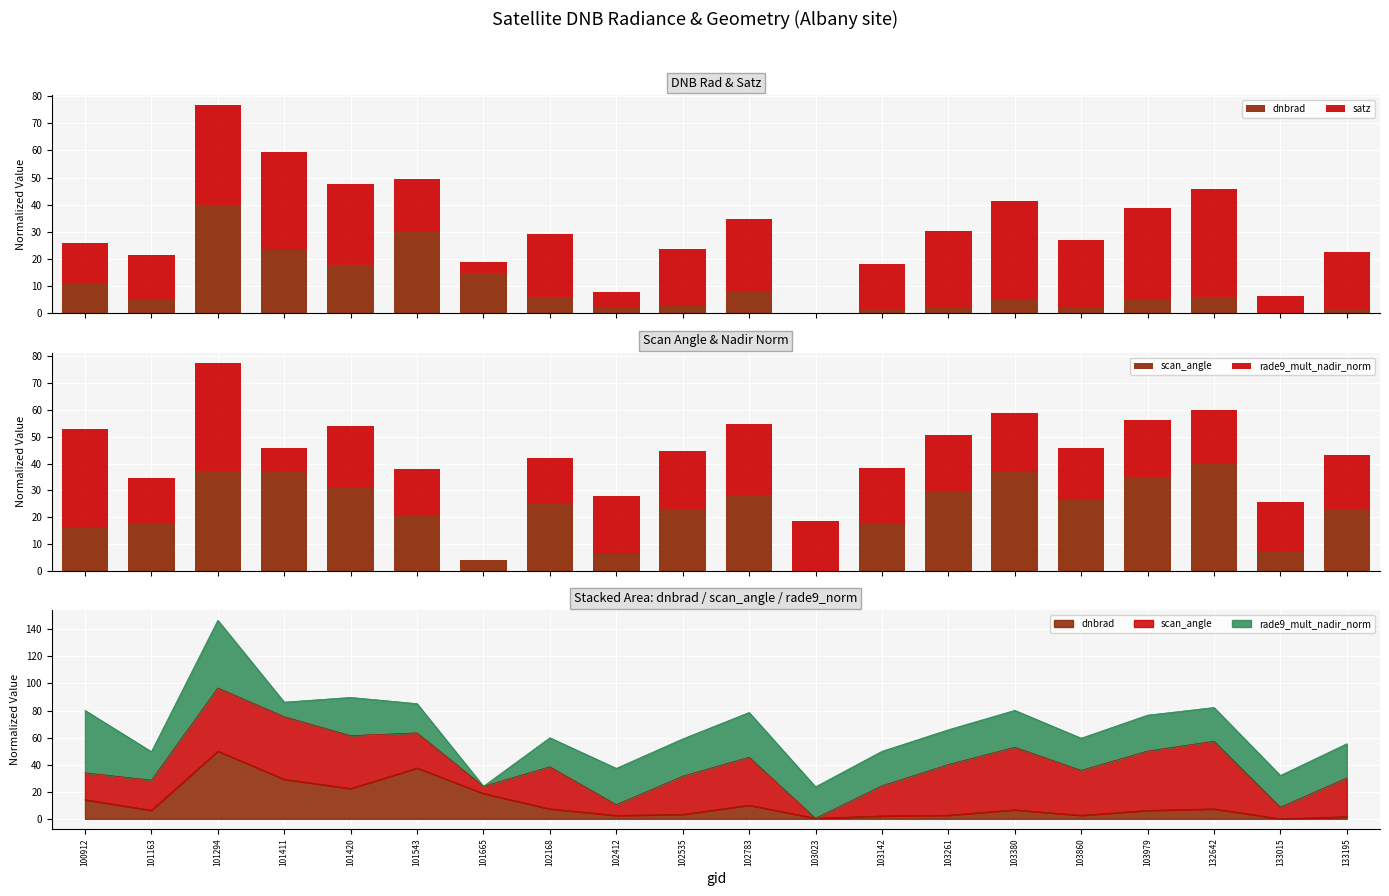

What is the highest value of the satz series?

40.0